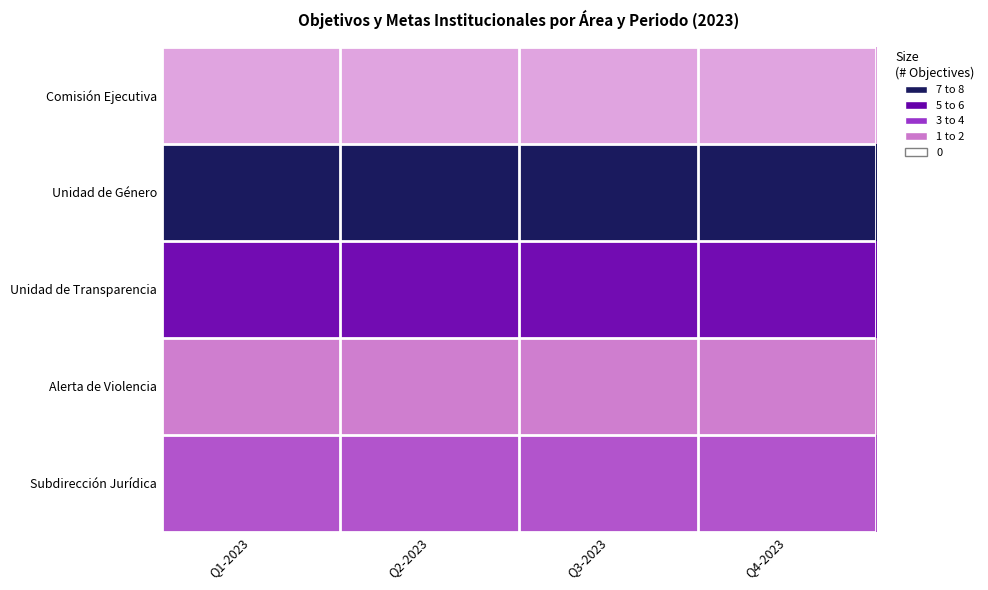

At which category is the sum across all series the highest?

Q1-2023